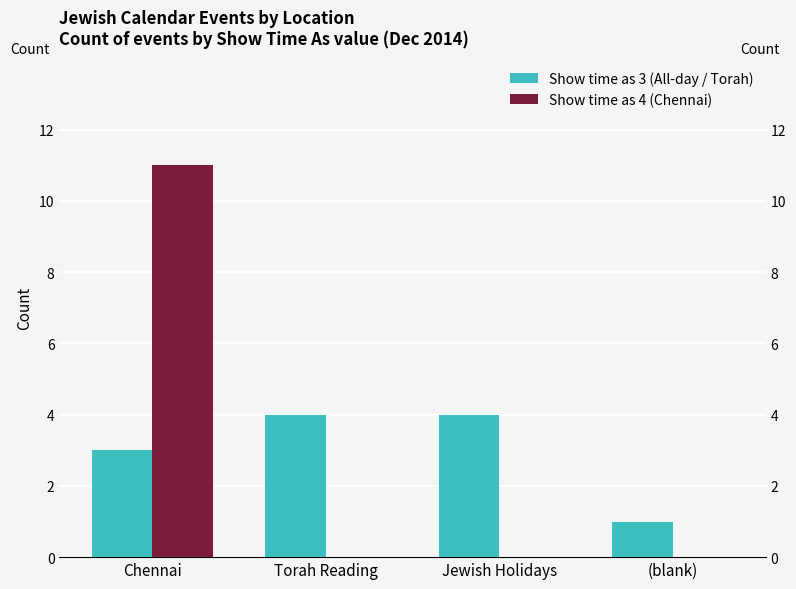

Rank the series by their maximum value, from lowest to highest.

Show time as 3 (All-day / Torah), Show time as 4 (Chennai)